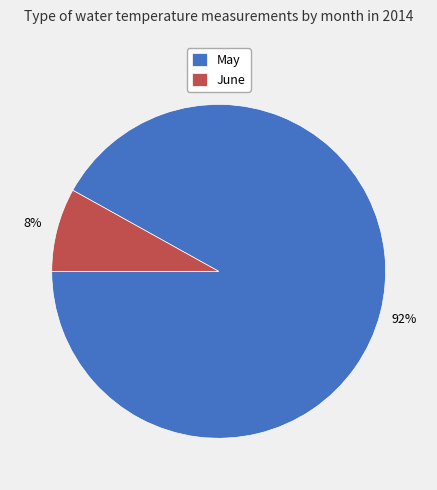

Between June and May, which is larger?

May